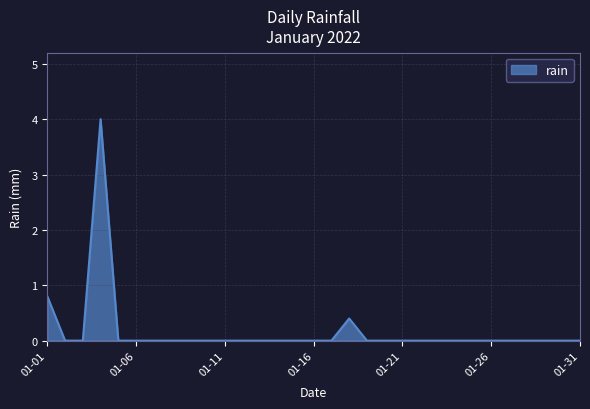

Count the number of data series in this chart.

1